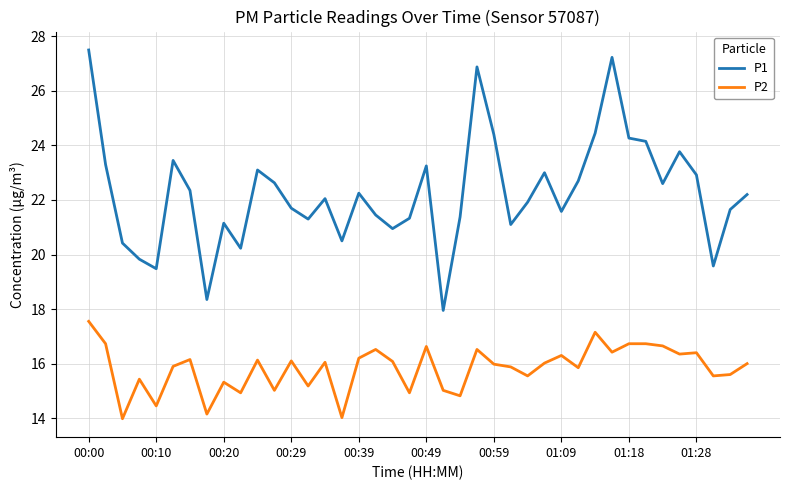

True or false: P2 and P1 intersect in this chart.

False